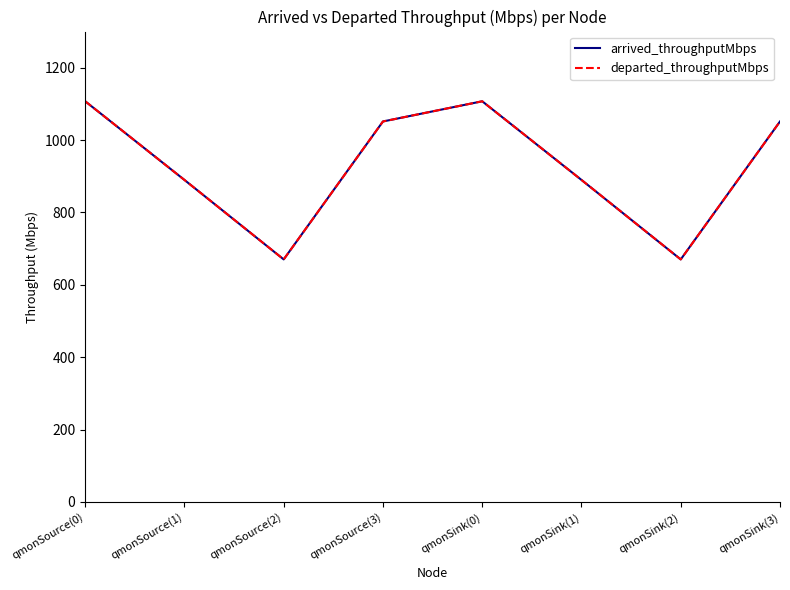

Does the chart have visible grid lines?

No